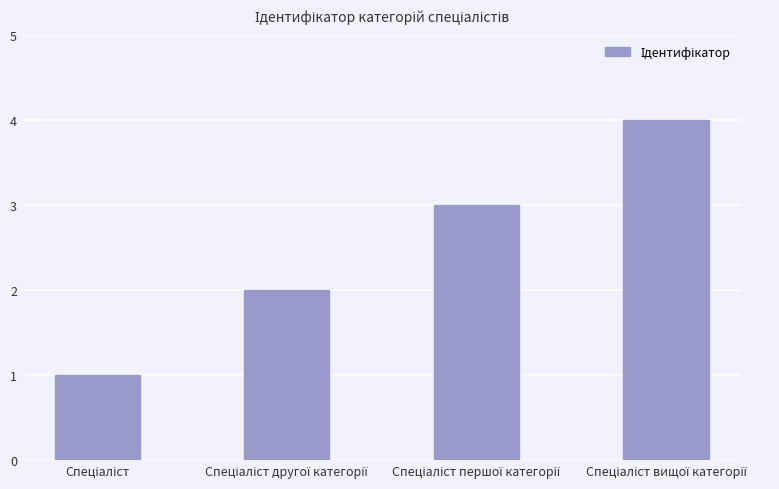

What is the value of the 4th bar from the left?

4